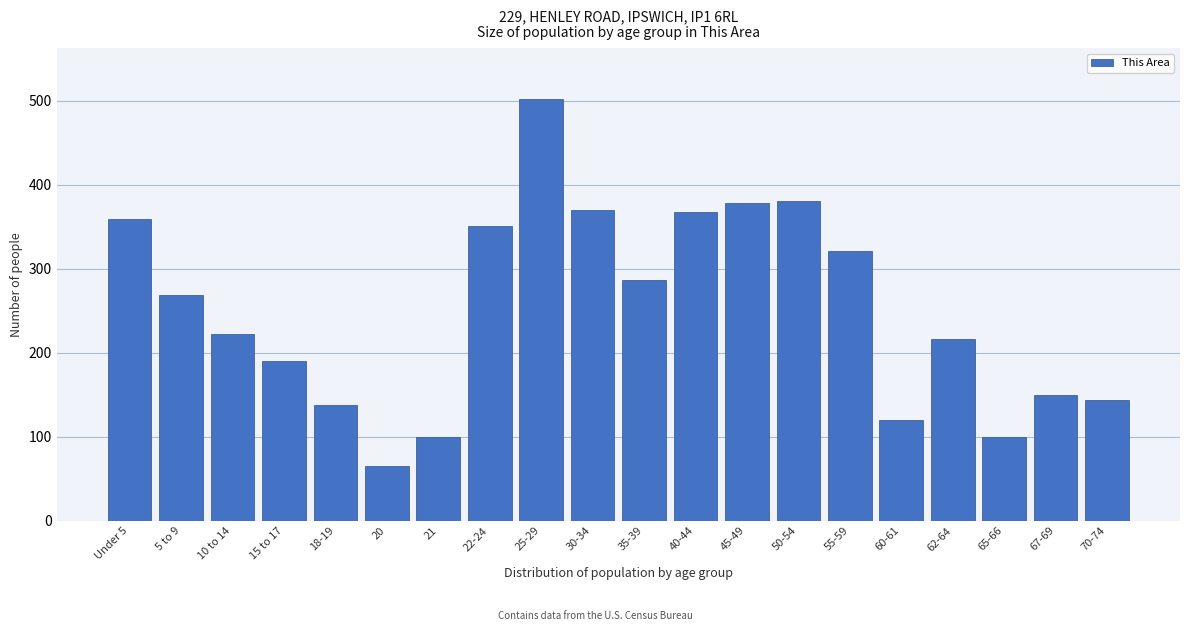

Reading right to left, extract all data points from this chart.

70-74=144	67-69=149	65-66=99	62-64=216	60-61=120	55-59=321	50-54=381	45-49=378	40-44=367	35-39=287	30-34=370	25-29=502	22-24=351	21=99	20=65	18-19=138	15 to 17=190	10 to 14=222	5 to 9=269	Under 5=359